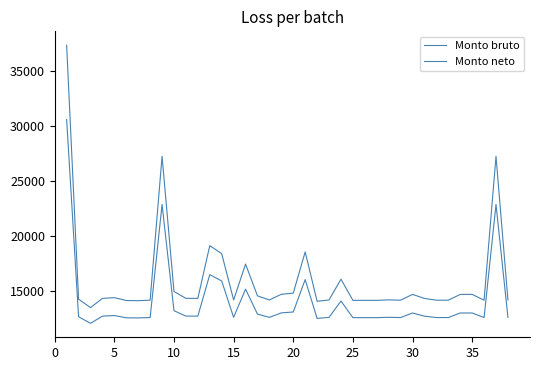

Rank the series by their average value, from highest to lowest.

Monto bruto, Monto neto